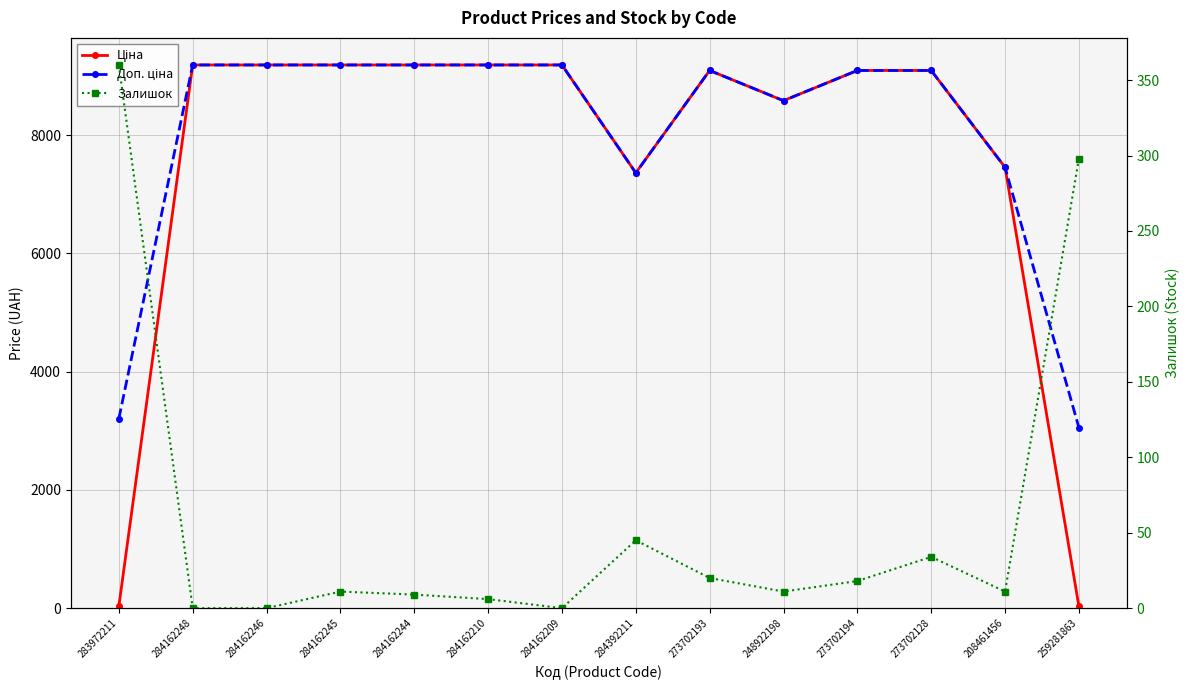

What is the value of the Ціна point at the 14th from the left?

30.5